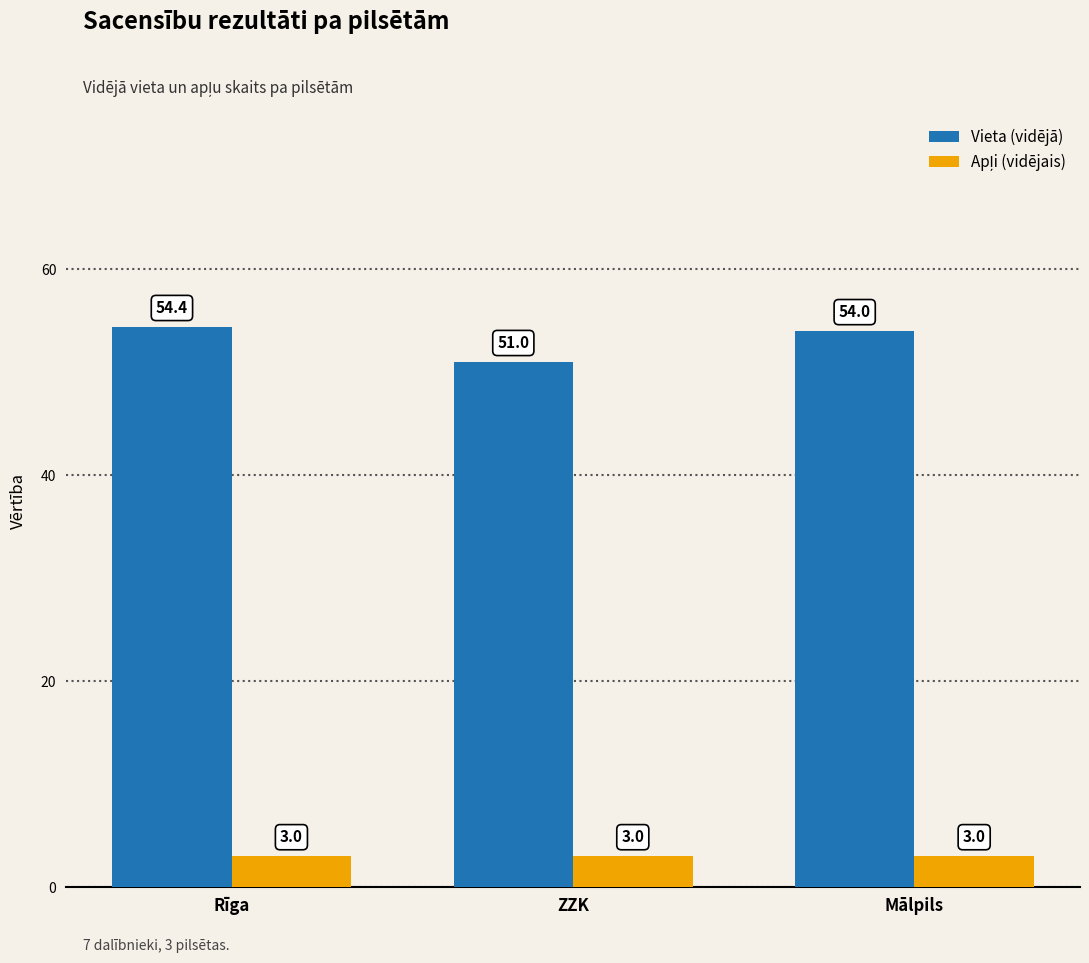

Are the bars grouped side by side (vs. stacked)?

Yes